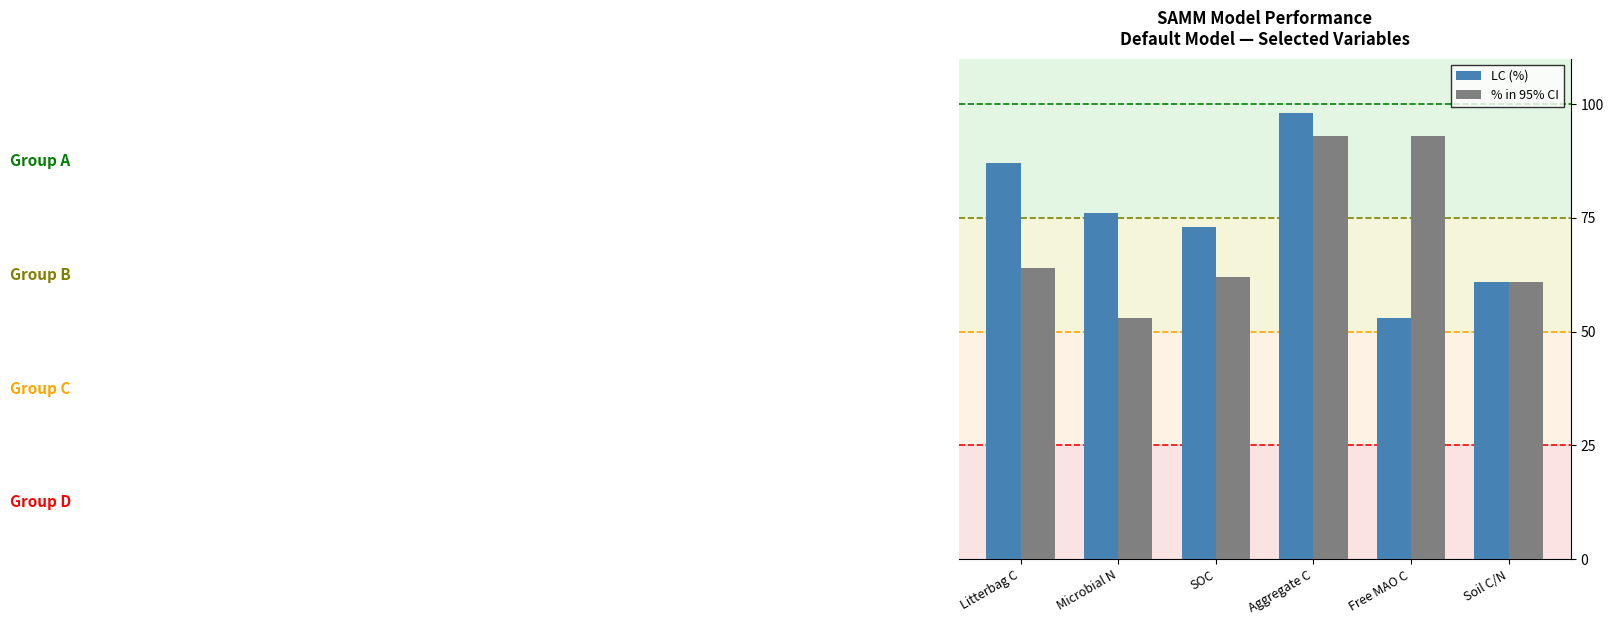

The value of % in 95% CI at Litterbag C is 43. True or false?

False